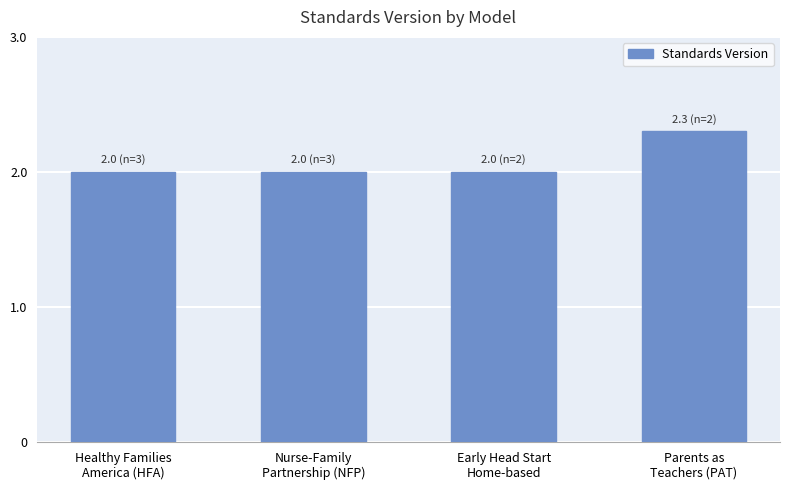

What is the greatest value displayed?

2.3